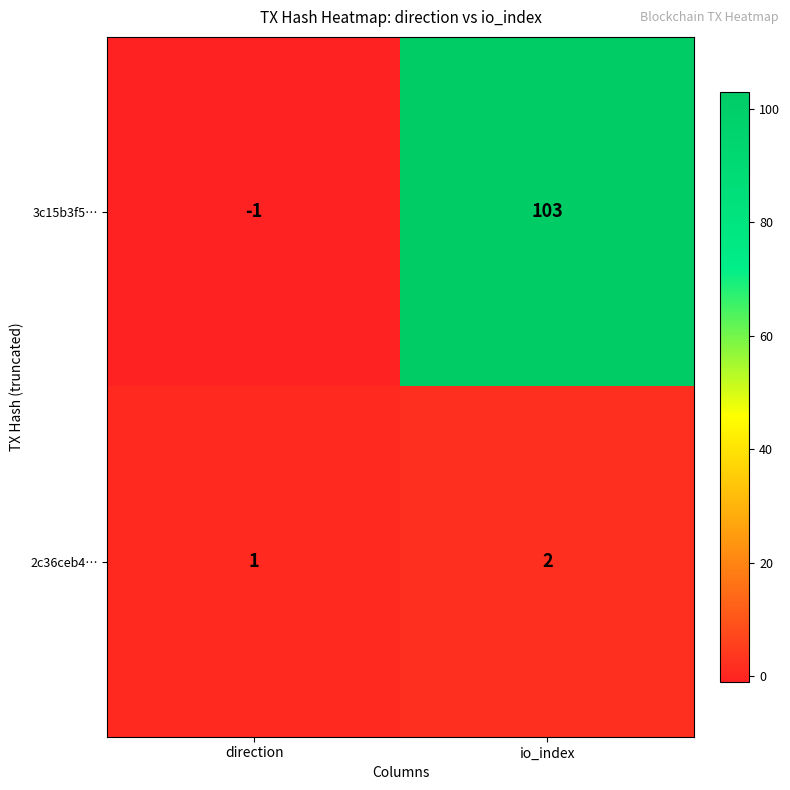

At which category is the sum across all series the highest?

io_index